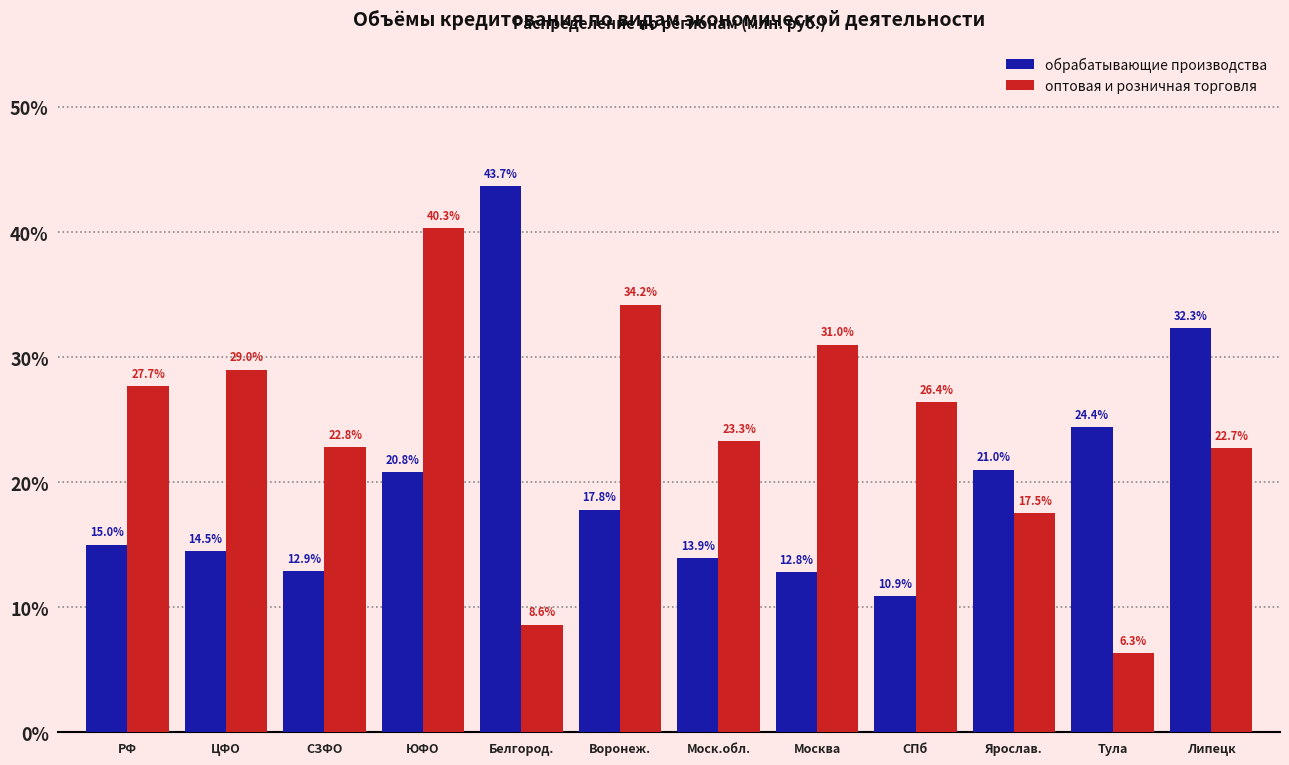

Reading left to right, extract all data points from this chart.

обрабатывающие производства: 15.0	14.5	12.9	20.8	43.7	17.8	13.9	12.8	10.9	21.0	24.4	32.3
оптовая и розничная торговля: 27.7	29.0	22.8	40.3	8.6	34.2	23.3	31.0	26.4	17.5	6.3	22.7